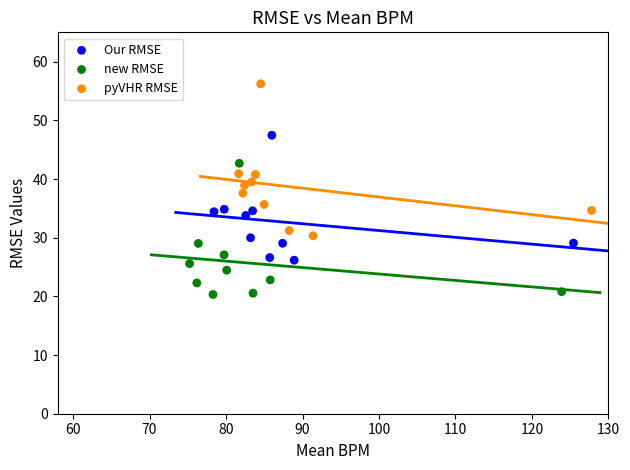

Which series has the widest spread of Y values?

pyVHR RMSE